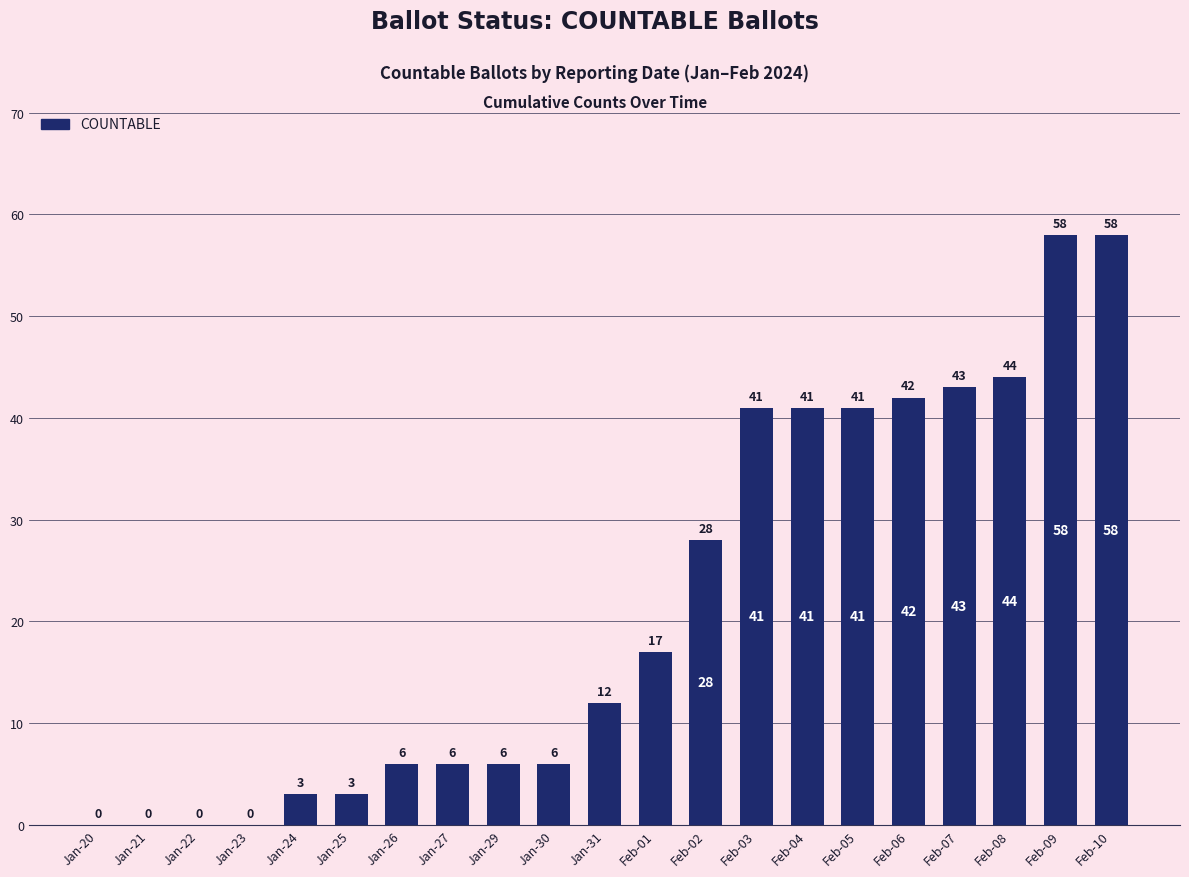

At which label is the value closest to 29?

Feb-02